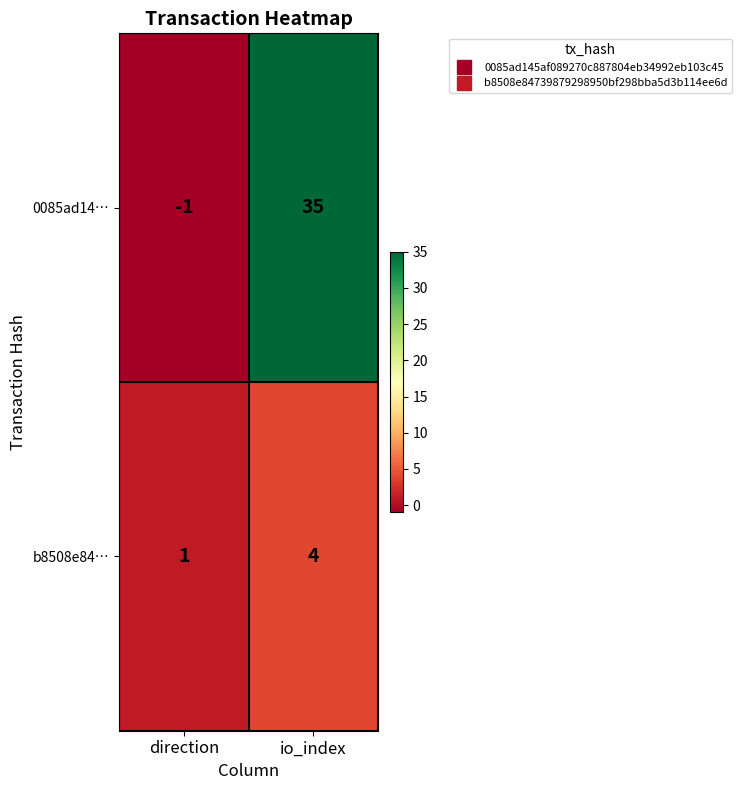

Where is 0085ad14… nearest to the value 17?

direction